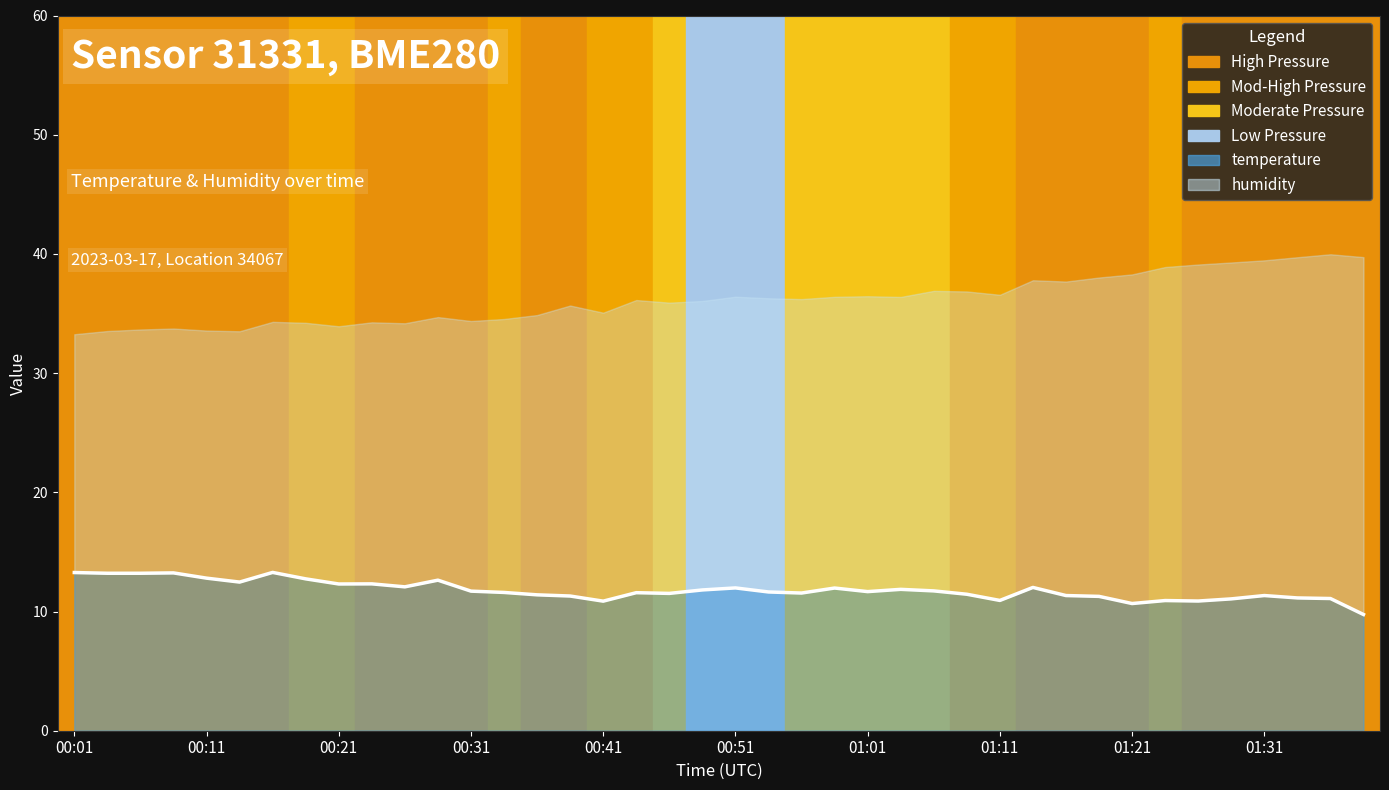

What is the sum of all values?

471.6